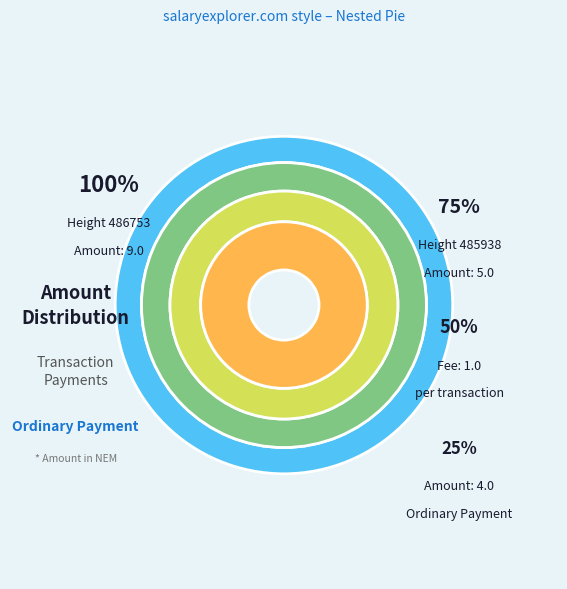

The 485938 slice represents 62% of the pie. True or false?

False